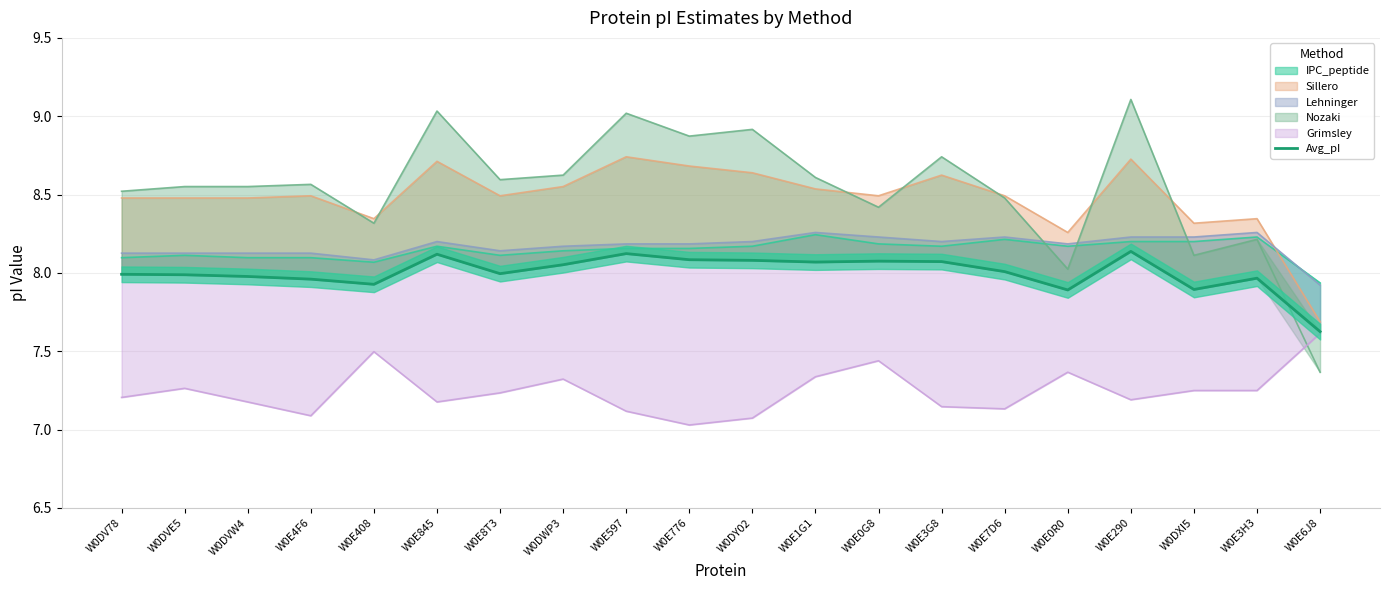

Reading right to left, what are all the values shown in this chart?

7.6	8.0	7.9	8.1	7.9	8.0	8.1	8.1	8.1	8.1	8.1	8.1	8.1	8.0	8.1	7.9	8.0	8.0	8.0	8.0